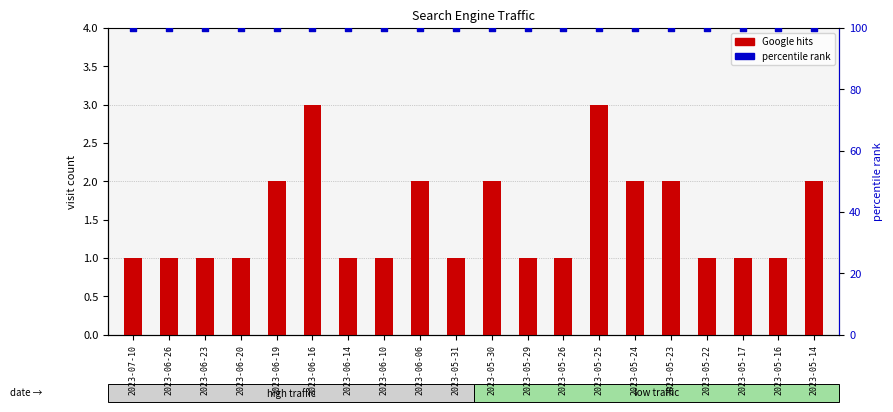

What is the total value across all series at 2023-06-26?

101